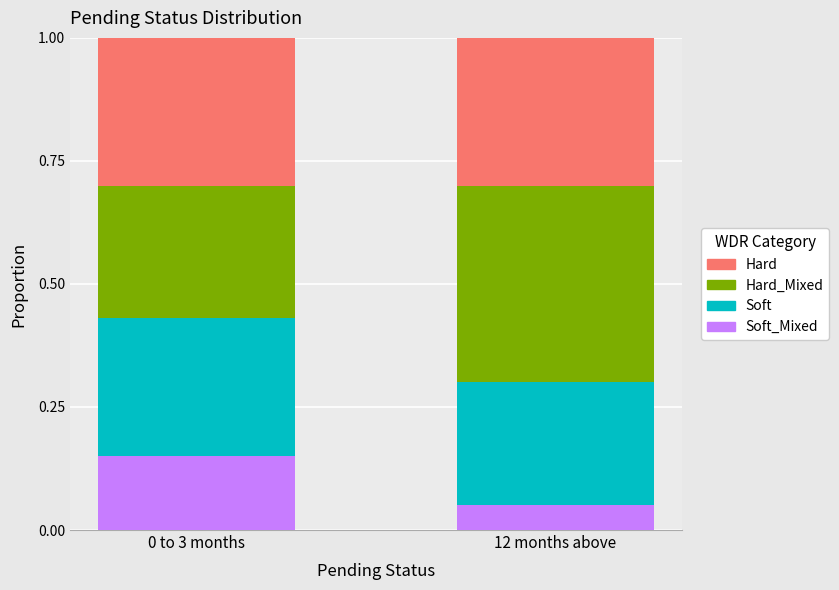

What is the total value across all series at 0 to 3 months?

1.0